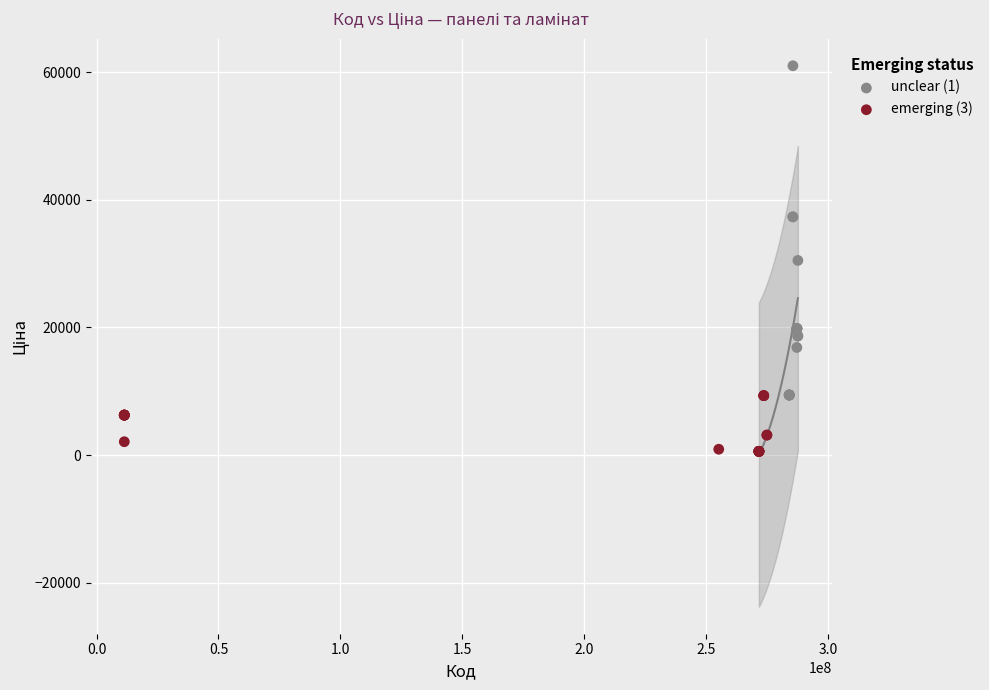

Which series contains the highest Y value?

unclear (1)